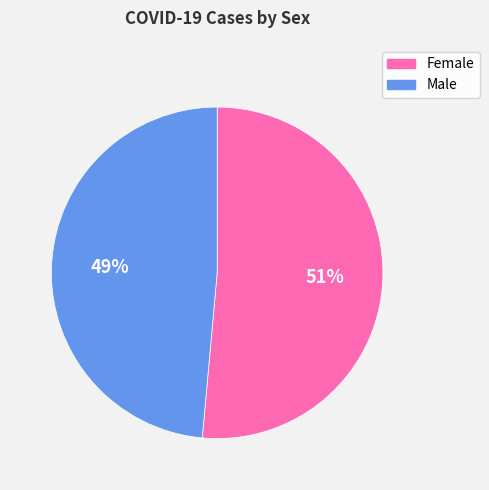

Which has a higher value, Female or Male?

Female